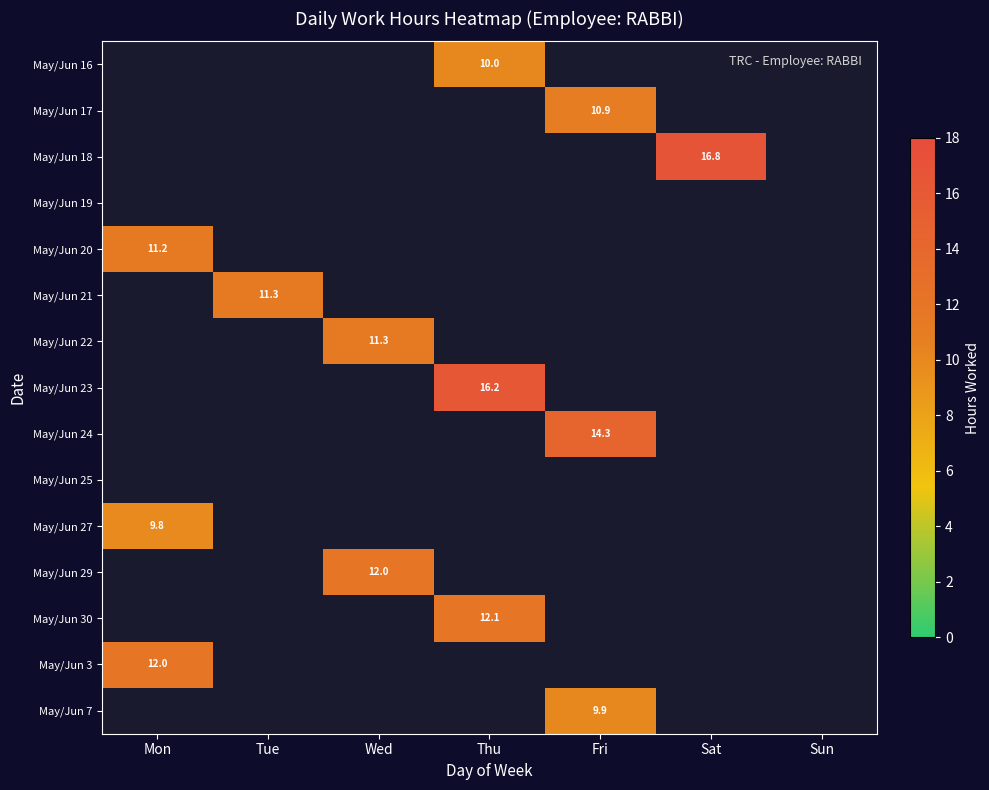

At how many categories does at least one series exceed 13?

3